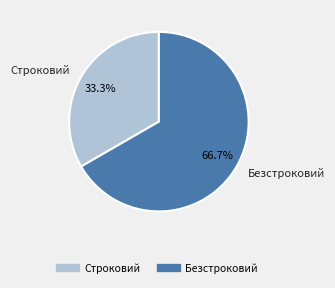

What is the ratio of the value at Строковий to the value at Безстроковий?

0.5